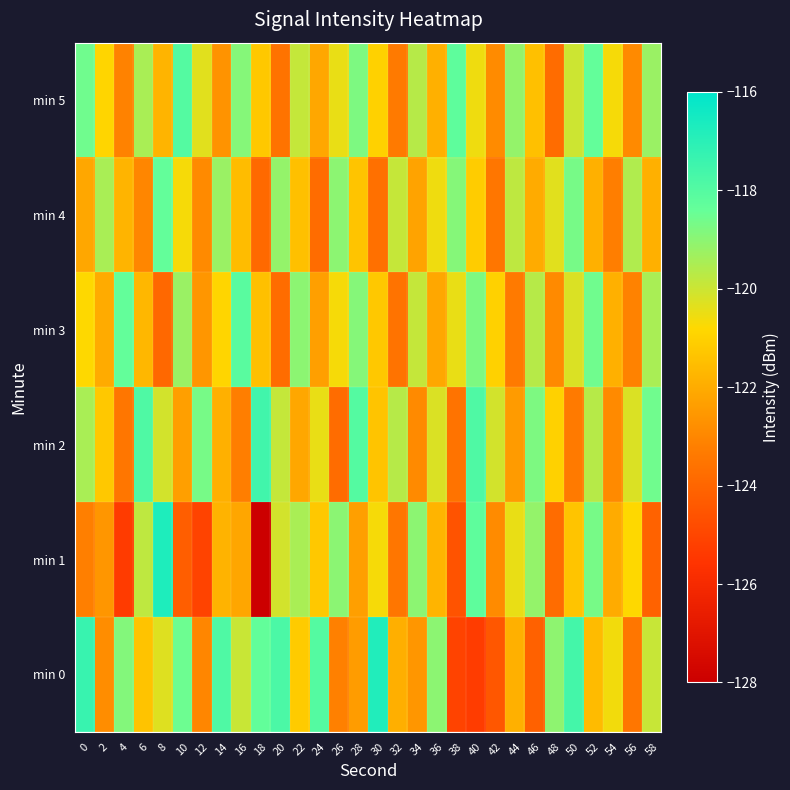

Reading left to right, what are all the values shown in this chart?

min 0: 0=-117.4	2=-122.8	4=-118.9	6=-121.4	8=-120.3	10=-118.5	12=-123.0	14=-117.9	16=-119.9	18=-118.3	20=-117.8	22=-121.2	24=-118.0	26=-123.2	28=-122.4	30=-116.8	32=-121.9	34=-122.6	36=-119.0	38=-125.1	40=-125.3	42=-124.4	44=-121.9	46=-124.2	48=-119.0	50=-117.6	52=-121.6	54=-120.6	56=-123.5	58=-119.9
min 1: 0=-123.2	2=-122.6	4=-125.3	6=-119.8	8=-116.7	10=-124.2	12=-125.1	14=-121.8	16=-122.2	18=-127.9	20=-120.1	22=-119.5	24=-121.2	26=-119.0	28=-122.3	30=-120.7	32=-123.5	34=-119.0	36=-121.8	38=-124.6	40=-118.2	42=-122.9	44=-120.5	46=-119.1	48=-123.8	50=-121.3	52=-118.7	54=-122.0	56=-120.8	58=-124.1
min 2: 0=-119.5	2=-121.2	4=-123.5	6=-117.9	8=-120.1	10=-122.3	12=-118.7	14=-121.9	16=-123.2	18=-117.6	20=-119.9	22=-122.1	24=-120.5	26=-123.8	28=-118.0	30=-121.3	32=-119.7	34=-122.9	36=-120.2	38=-123.6	40=-117.9	42=-120.1	44=-122.5	46=-118.8	48=-121.0	50=-123.3	52=-119.7	54=-122.9	56=-120.2	58=-118.6
min 3: 0=-120.8	2=-122.0	4=-118.3	6=-121.7	8=-123.9	10=-119.2	12=-122.6	14=-120.9	16=-118.1	18=-121.5	20=-123.8	22=-119.0	24=-122.3	26=-120.7	28=-118.9	30=-121.2	32=-123.6	34=-119.9	36=-122.1	38=-120.5	40=-118.8	42=-121.0	44=-123.3	46=-119.7	48=-122.9	50=-120.2	52=-118.6	54=-121.9	56=-123.1	58=-119.5
min 4: 0=-122.1	2=-119.5	4=-121.8	6=-123.0	8=-118.3	10=-120.7	12=-122.9	14=-119.2	16=-121.6	18=-123.9	20=-119.1	22=-121.5	24=-123.8	26=-119.0	28=-121.3	30=-123.7	32=-119.9	34=-122.2	36=-120.6	38=-118.9	40=-121.1	42=-123.5	44=-119.8	46=-122.0	48=-120.3	50=-118.7	52=-121.9	54=-123.2	56=-119.6	58=-121.9
min 5: 0=-118.6	2=-120.9	4=-123.1	6=-119.5	8=-121.8	10=-118.0	12=-120.3	14=-122.7	16=-118.9	18=-121.2	20=-123.6	22=-119.9	24=-122.1	26=-120.5	28=-118.8	30=-121.0	32=-123.3	34=-119.7	36=-121.9	38=-118.2	40=-120.6	42=-122.9	44=-119.1	46=-121.5	48=-123.8	50=-120.0	52=-118.3	54=-120.7	56=-122.9	58=-119.2